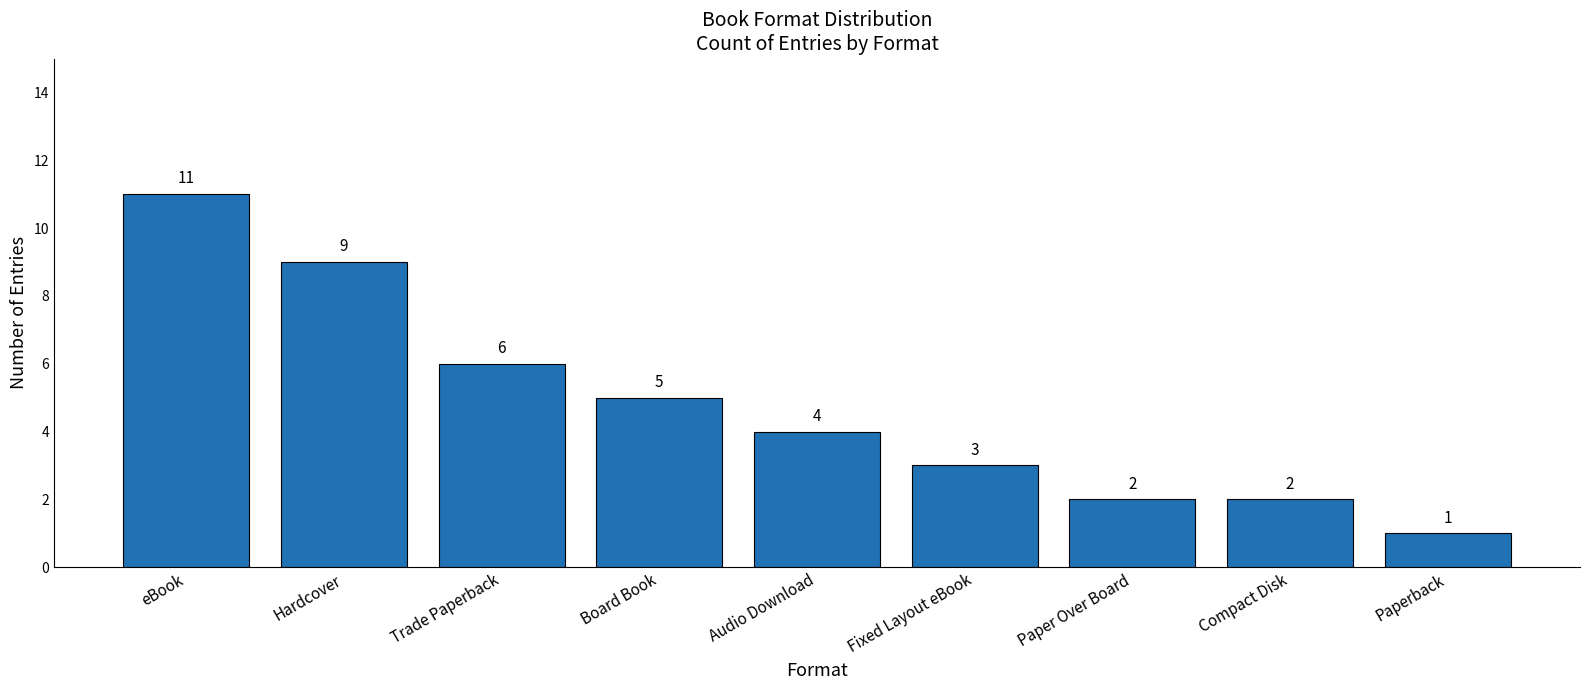

What position from the right is Audio Download?

5